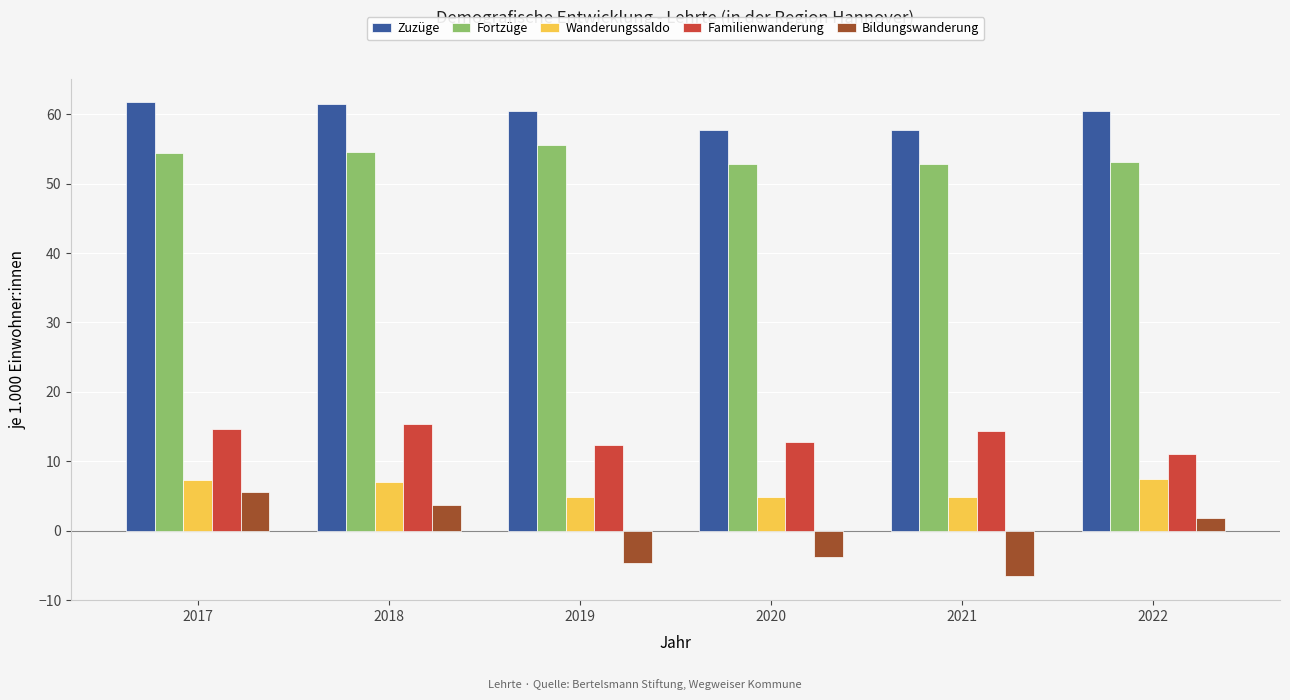

Count the number of categories in the chart.

6